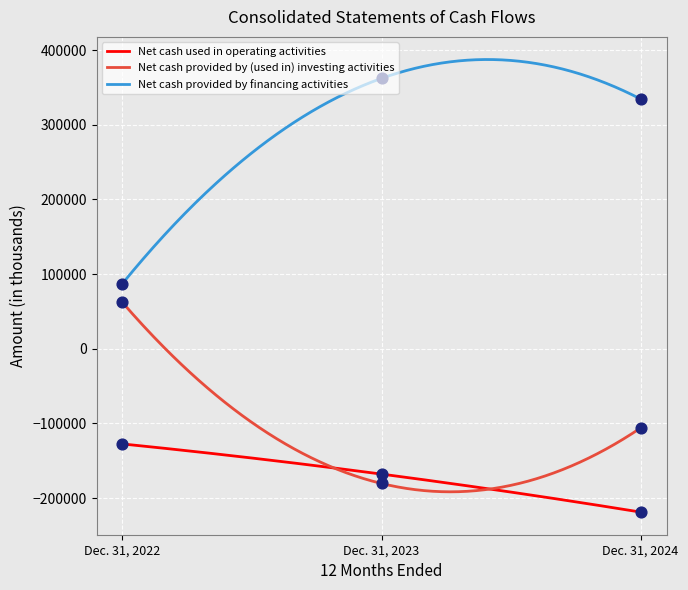

Is the value of Net cash provided by financing activities at Dec. 31, 2023 greater than the value of Net cash provided by (used in) investing activities at Dec. 31, 2022?

Yes